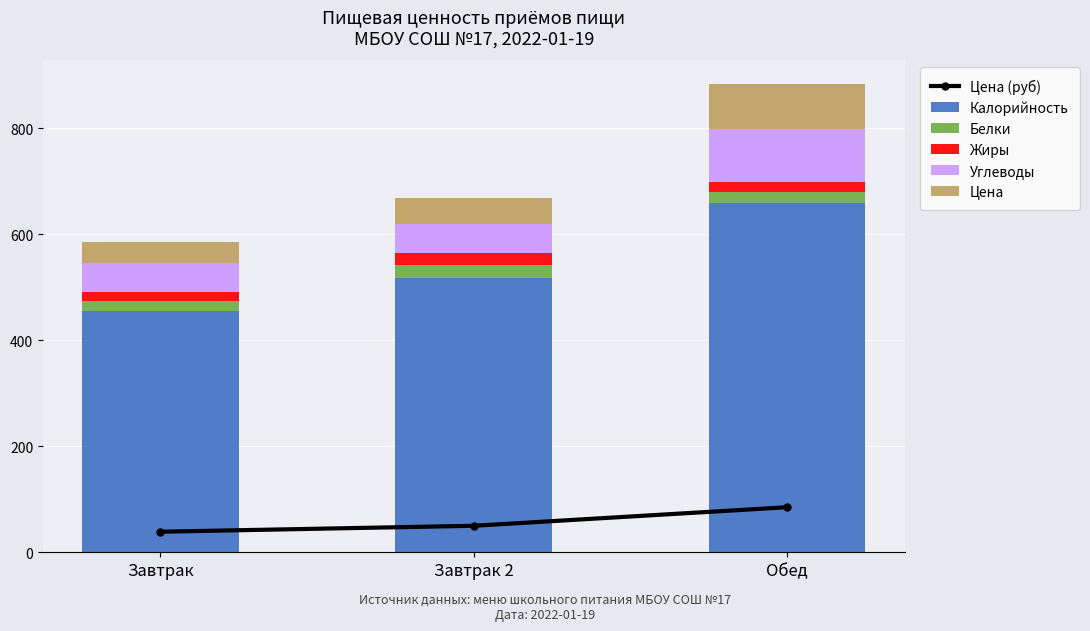

True or false: Цена has a value of 85.0 at Обед.

True